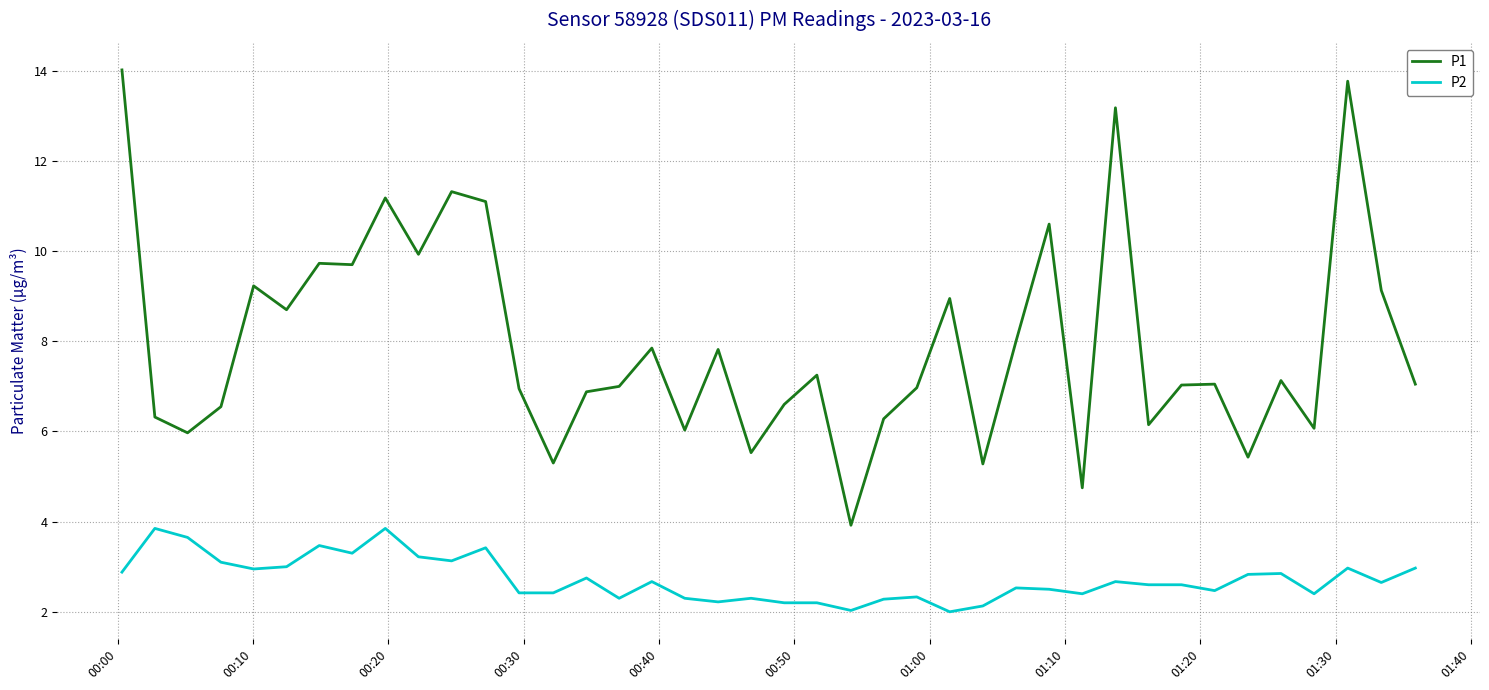

What is the lowest value of the P2 series?

2.0